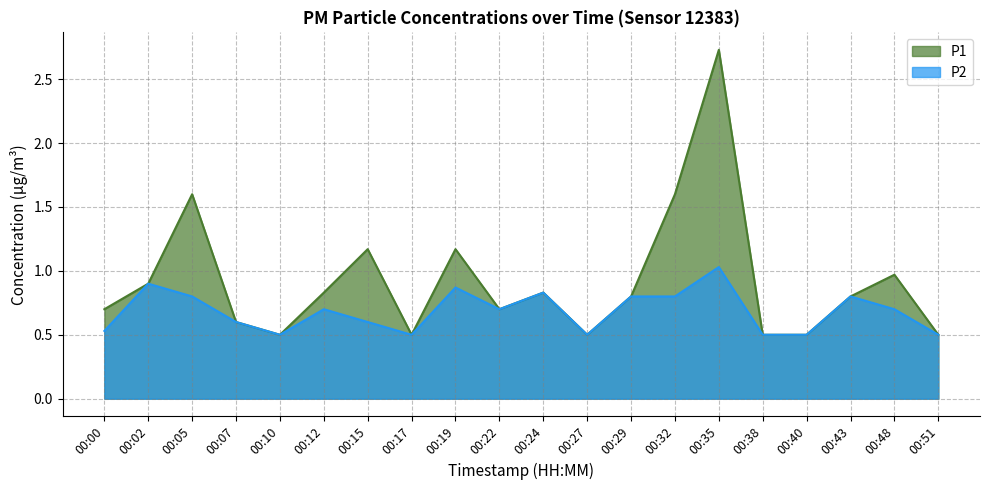

Is it true that P1 equals 1.0 at 00:05?

False